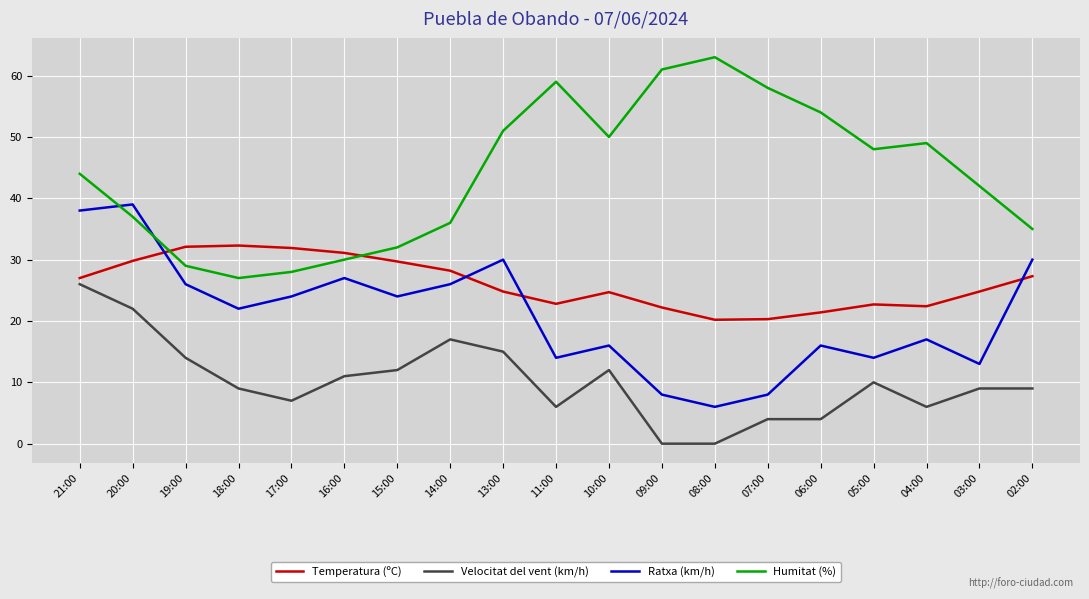

How many intersections are there between Humitat (%) and Temperatura (ºC)?

2